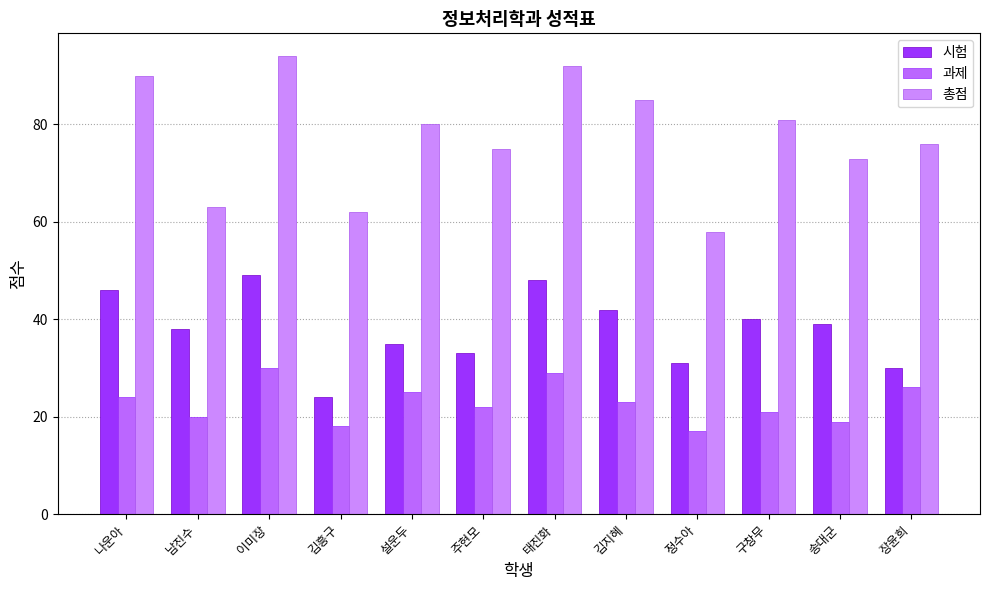

Does the chart contain any negative values?

No